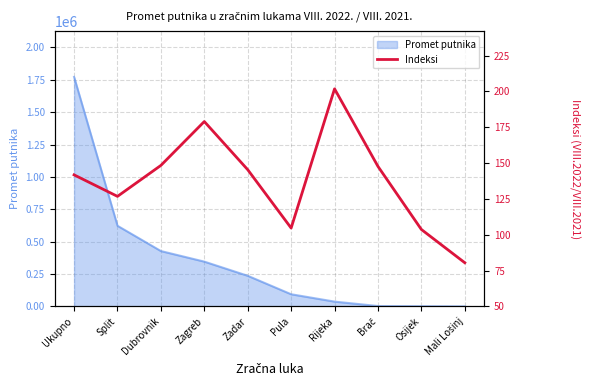

At which category does the chart reach its peak across all series?

Rijeka